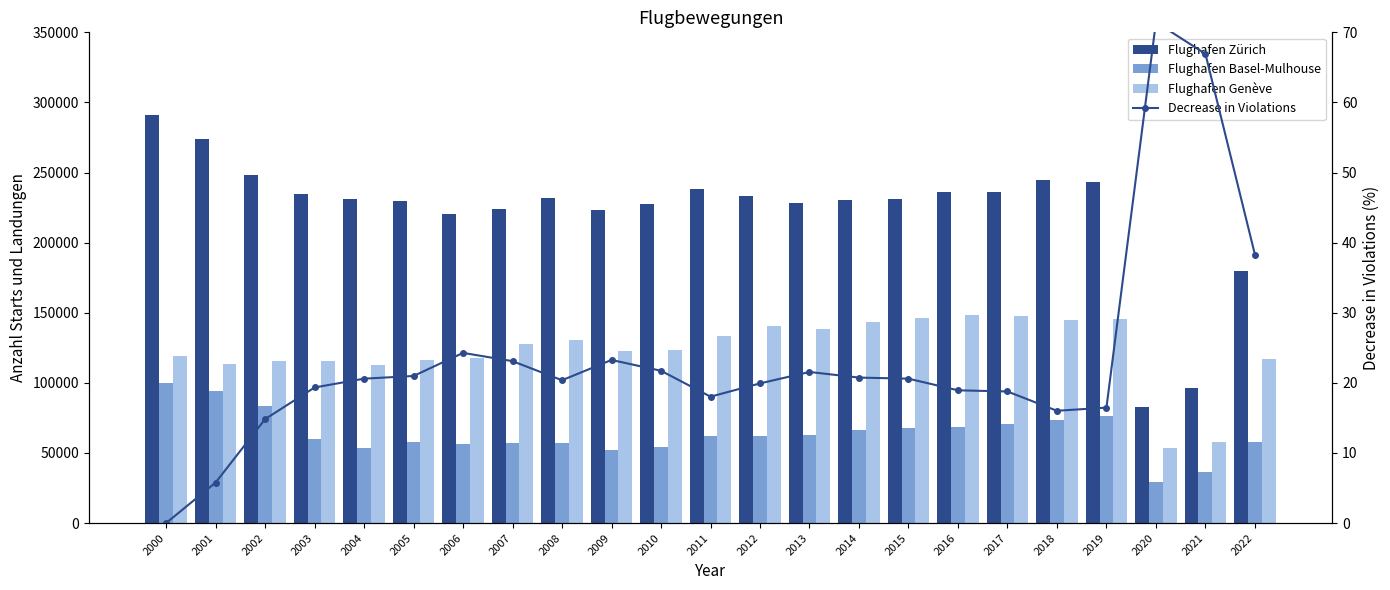

What are all the series names shown in the legend?

Flughafen Zürich, Flughafen Basel-Mulhouse, Flughafen Genève, Decrease in Violations